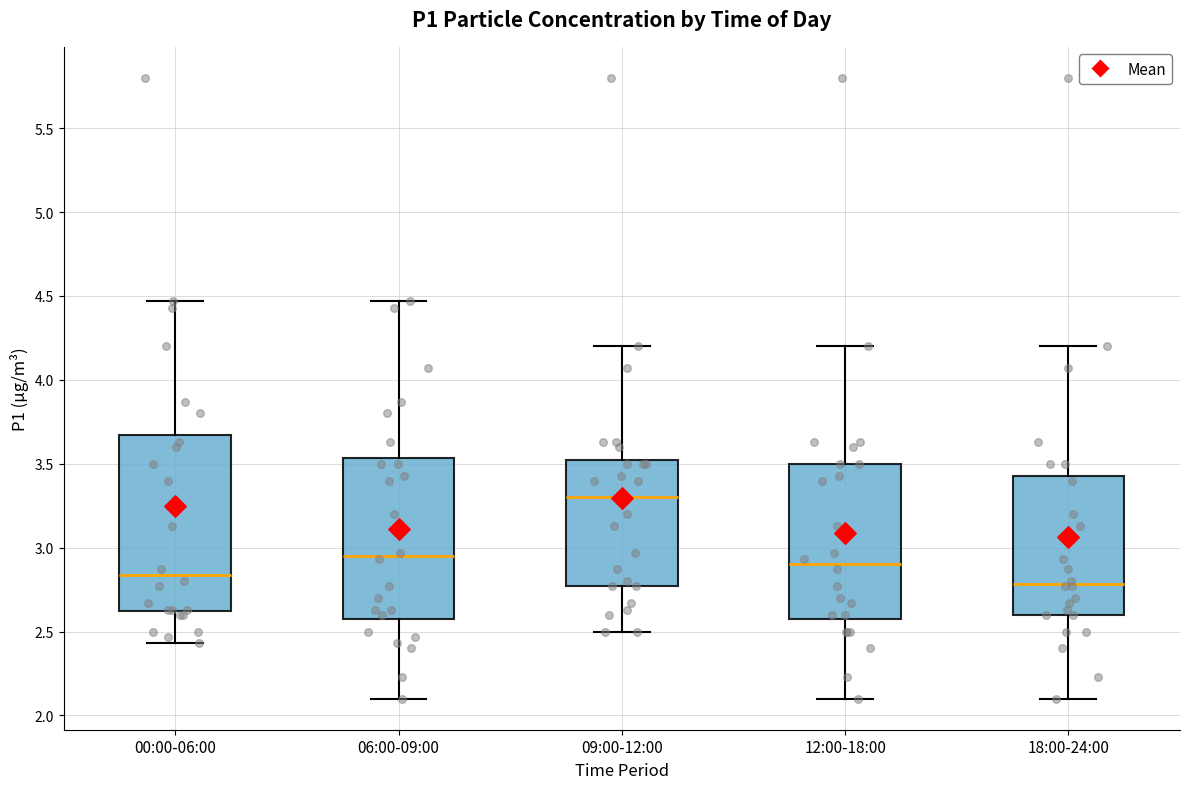

Which box has the highest median line?

09:00-12:00